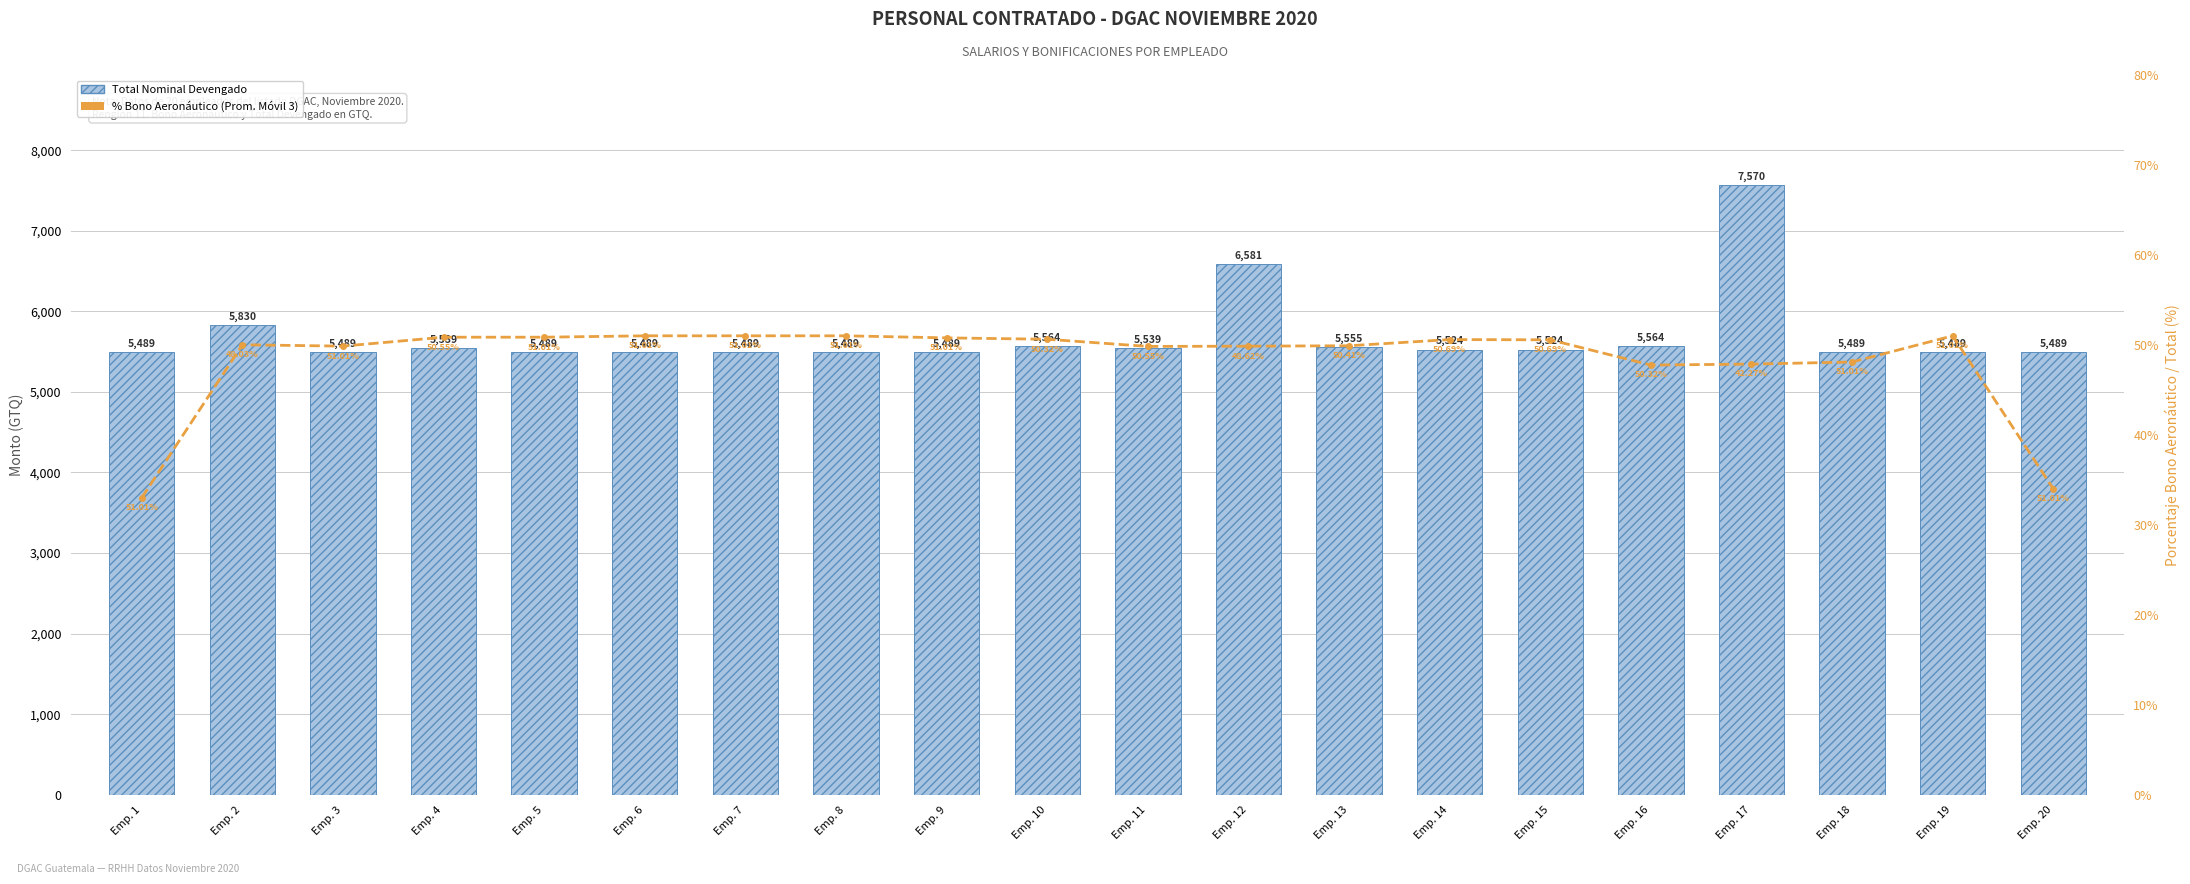

Between Emp. 9 and Emp. 15, which is larger?

Emp. 15